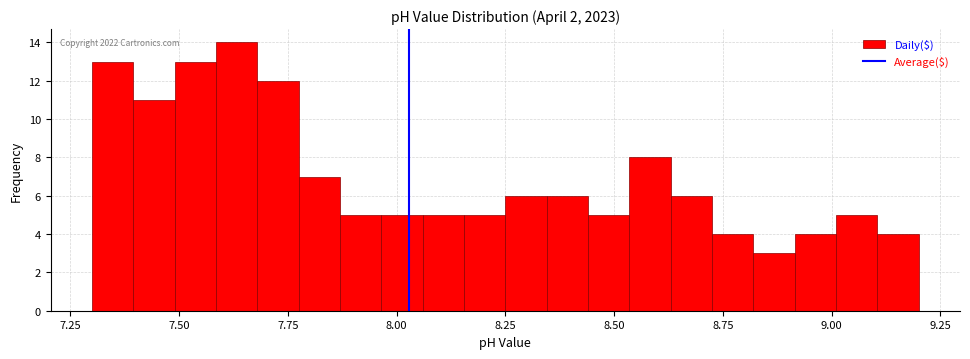

Around what value on the x-axis is the tallest bar? Give the approximate position of its centre, as read against the axis.

7.65